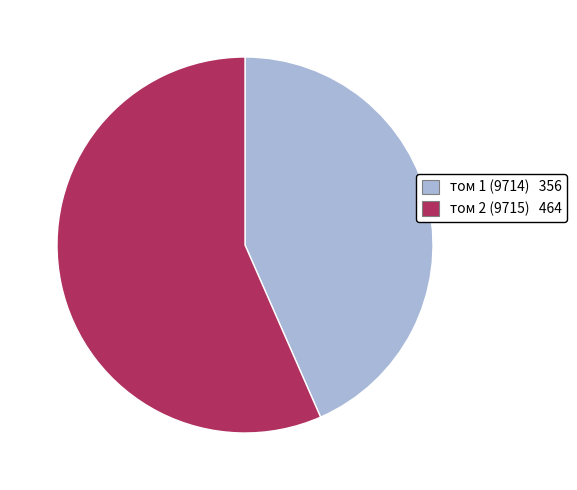

Does том 2 (9715) account for over 50% of the chart?

Yes